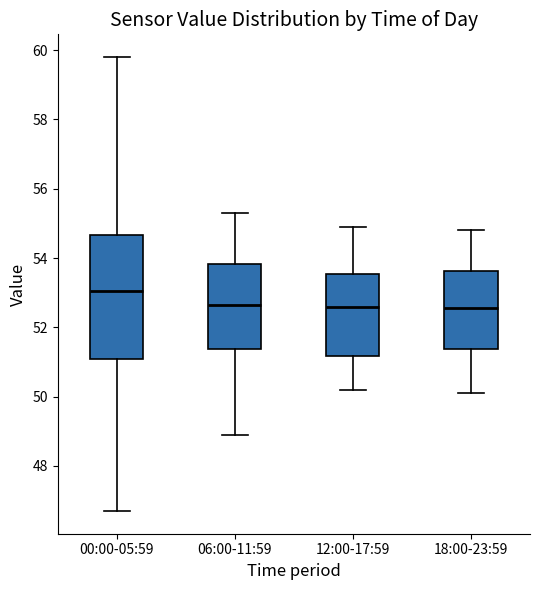

Reading left to right, transcribe this box plot: for each box, give where its median line is, the range the box spans, and where its two whiskers end, as read against the y-axis. The values are not printed on the chart, so give them approximately, as read against the axis.

00:00-05:59: median 53.0, box 51.0 to 54.6, whiskers 46.8 to 59.8
06:00-11:59: median 52.6, box 51.4 to 53.8, whiskers 49.0 to 55.4
12:00-17:59: median 52.6, box 51.2 to 53.6, whiskers 50.2 to 55.0
18:00-23:59: median 52.6, box 51.4 to 53.6, whiskers 50.2 to 54.8